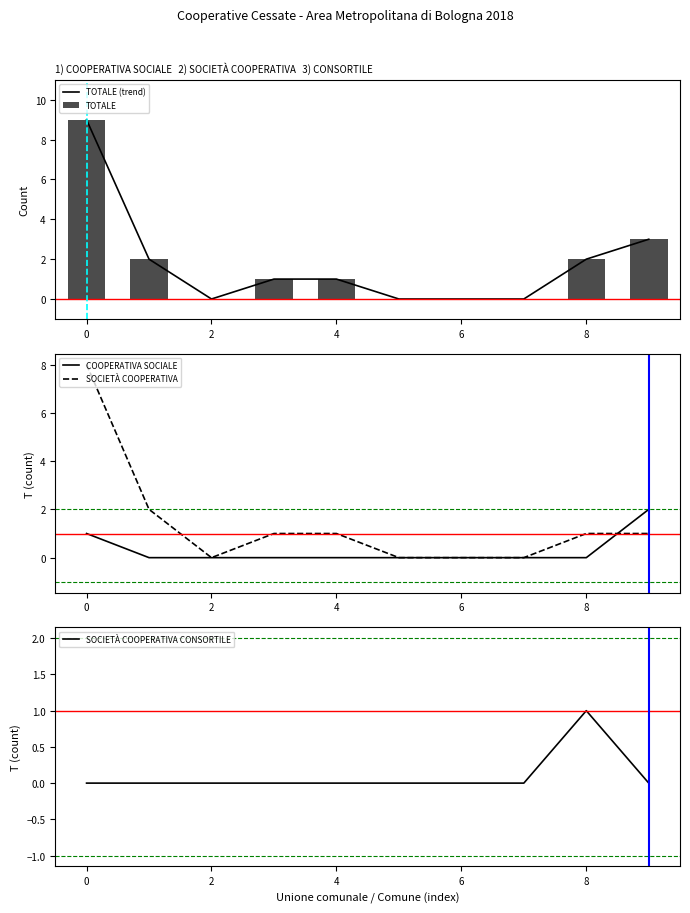

Which series has the widest spread of values?

TOTALE (trend)